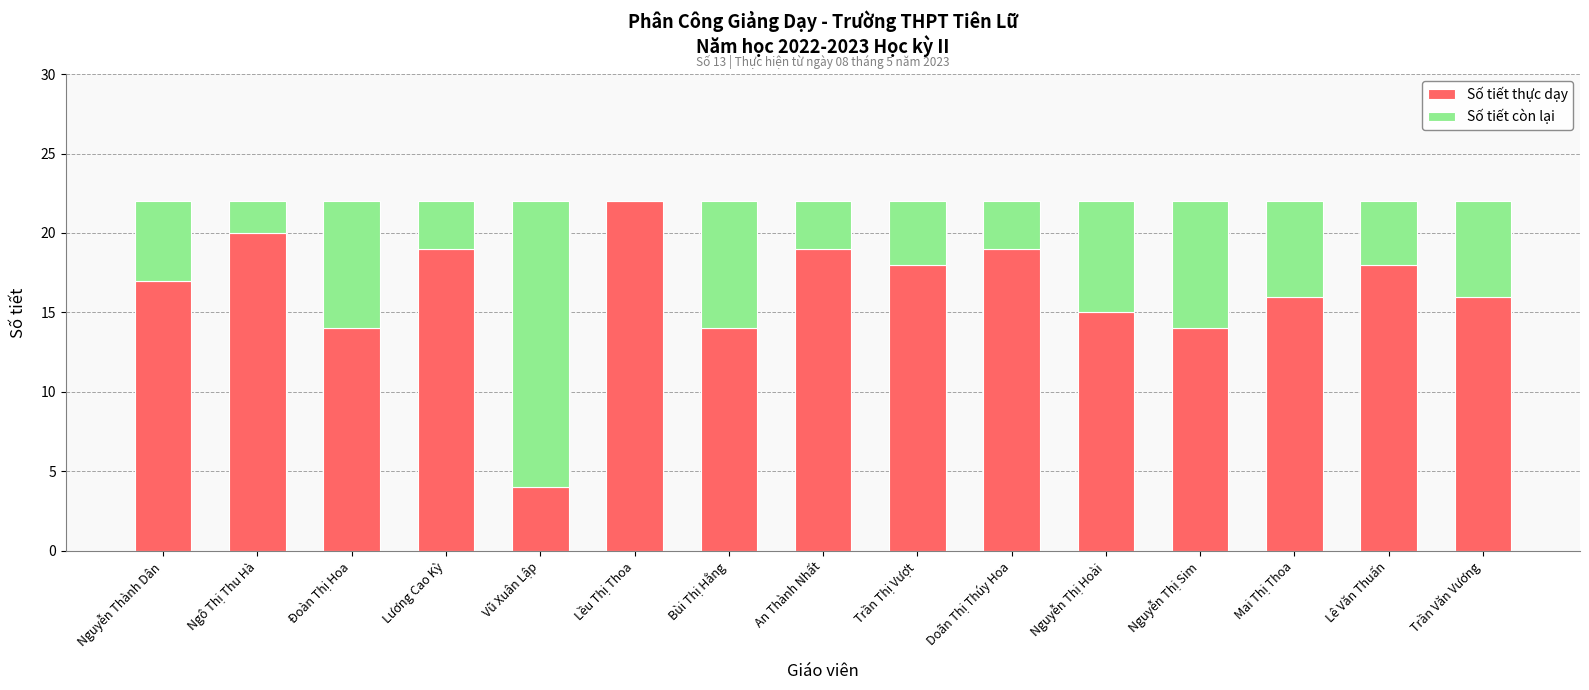

What is the total value across all series at Trần Văn Vương?

22